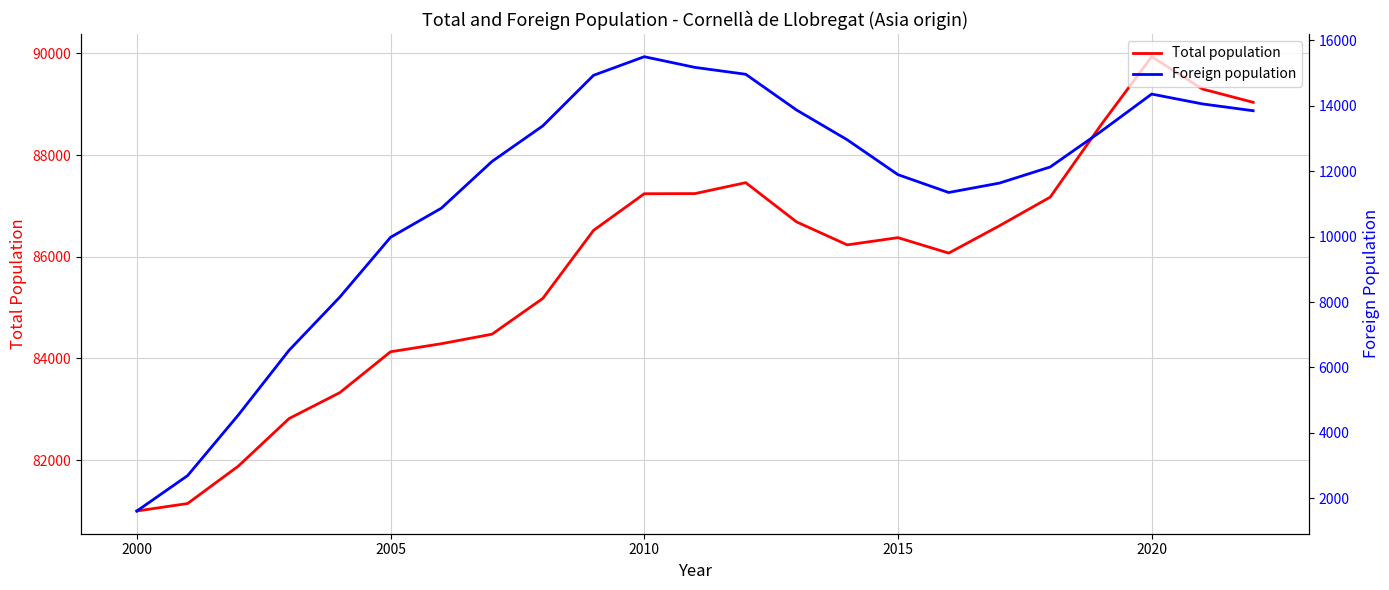

What is the minimum value shown in the chart?

1613